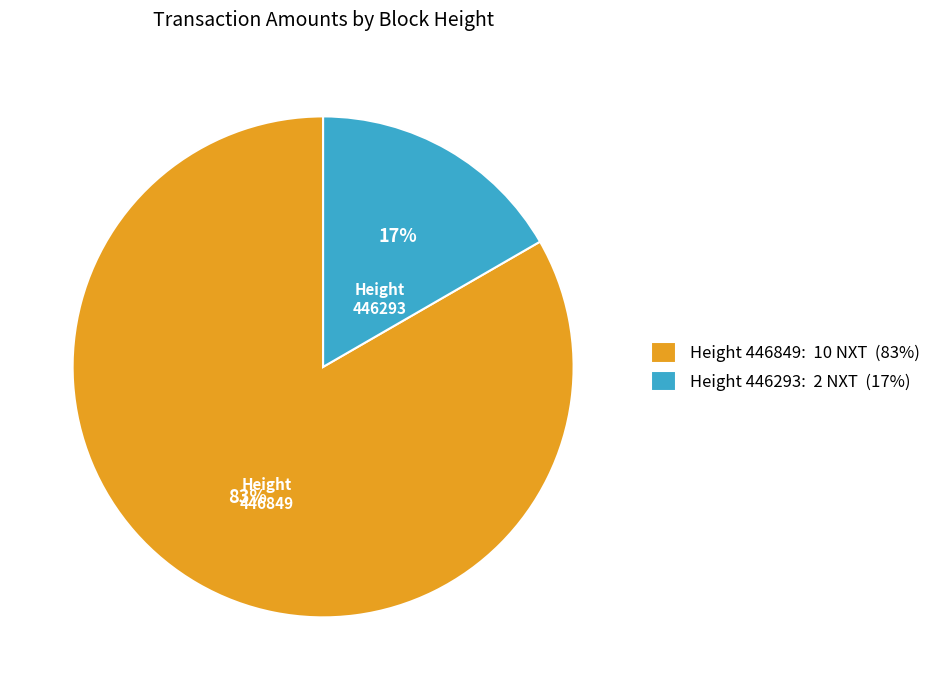

To the nearest percent, what is the combined percentage of Height 446293: 2 NXT (17%) and Height 446849: 10 NXT (83%)?

100%